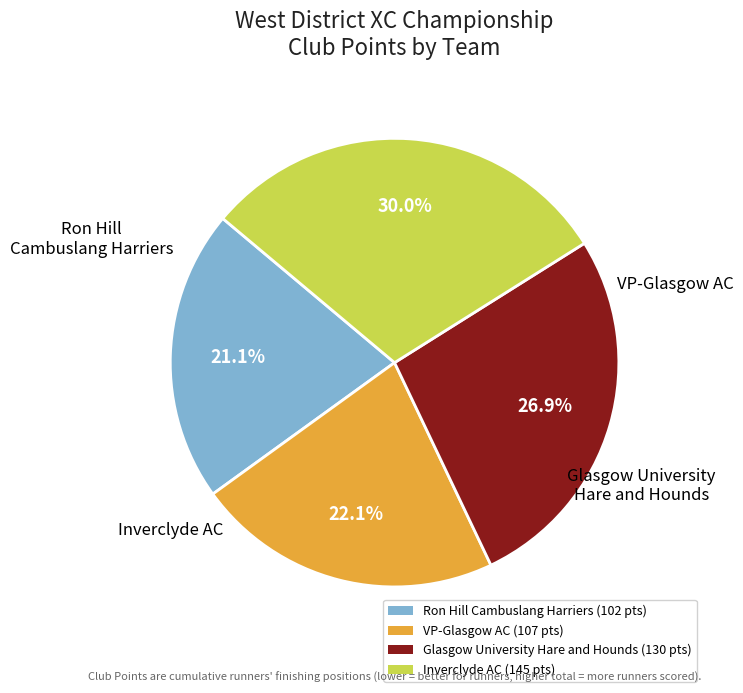

Combined, what portion of the pie is Inverclyde AC and Glasgow University Hare and Hounds?

56.8%